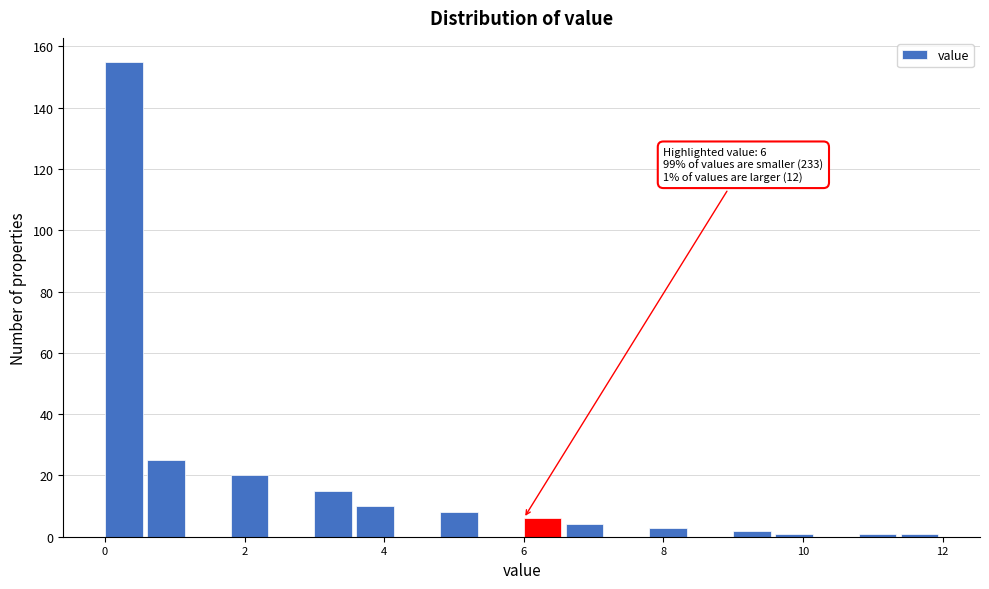

Read against the x-axis, roughly where is the centre of the tallest bar?

0.2